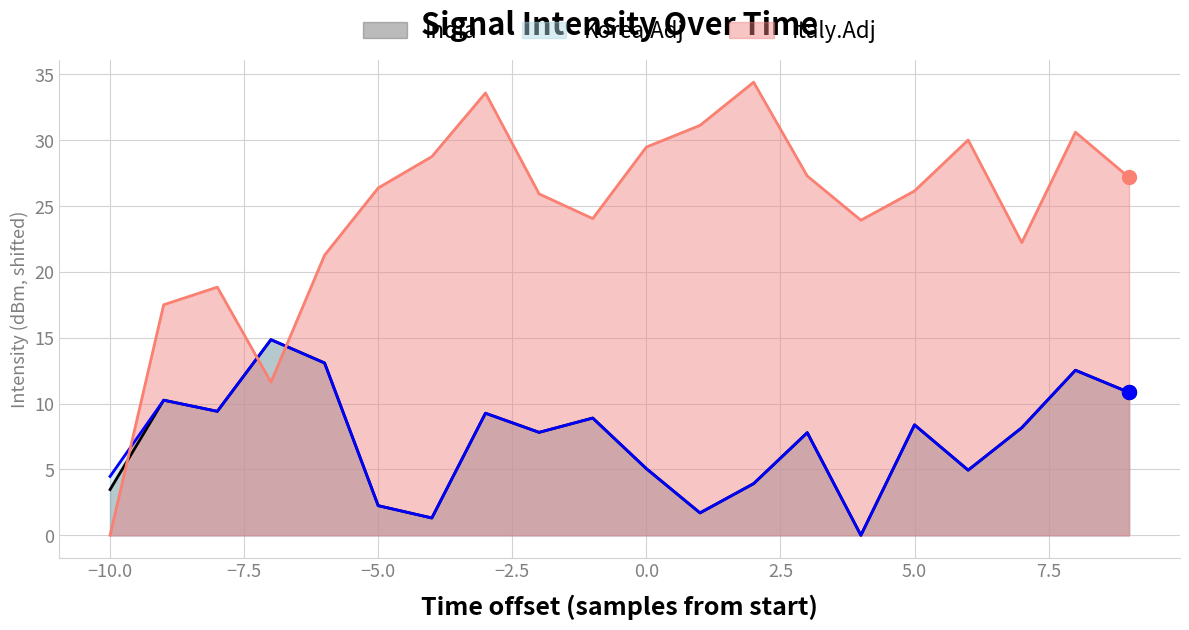

True or false: Italy.Adj and India cross at least once.

True